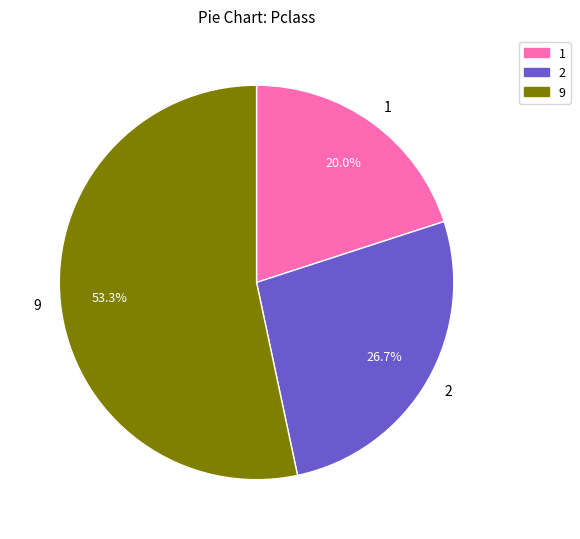

Which category has the smallest portion of the pie?

1